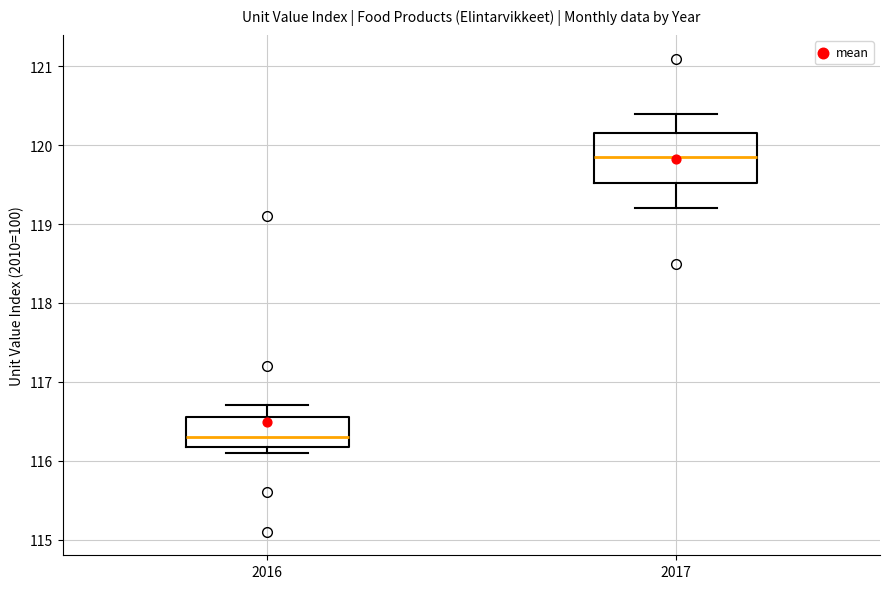

Which box's median line is the lowest?

2016